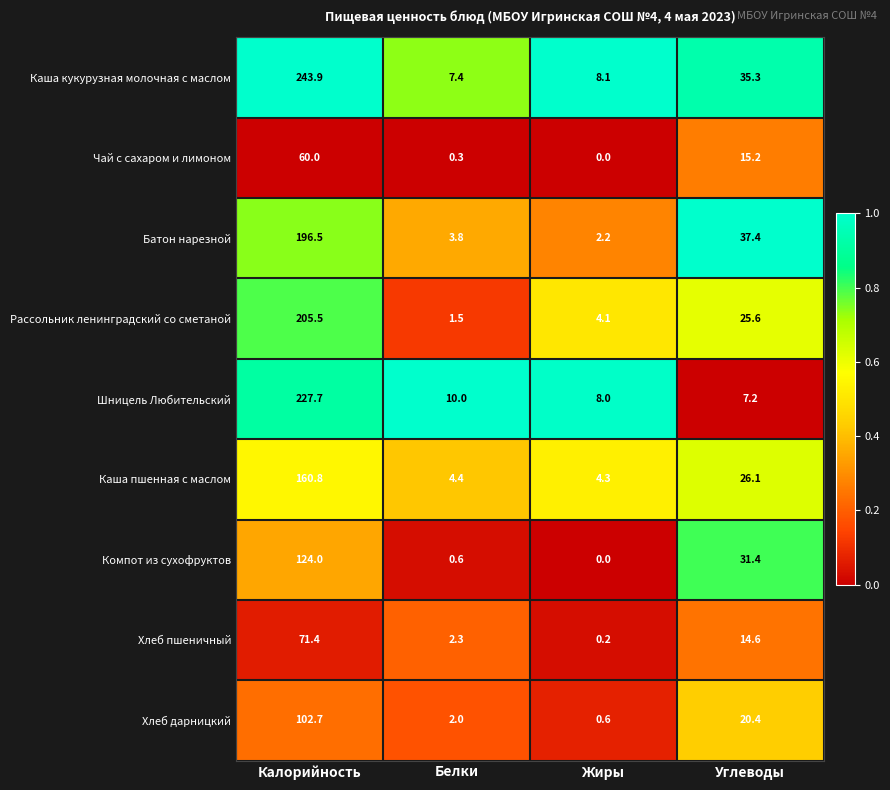

Which series has the largest range (max minus min)?

Каша кукурузная молочная с маслом